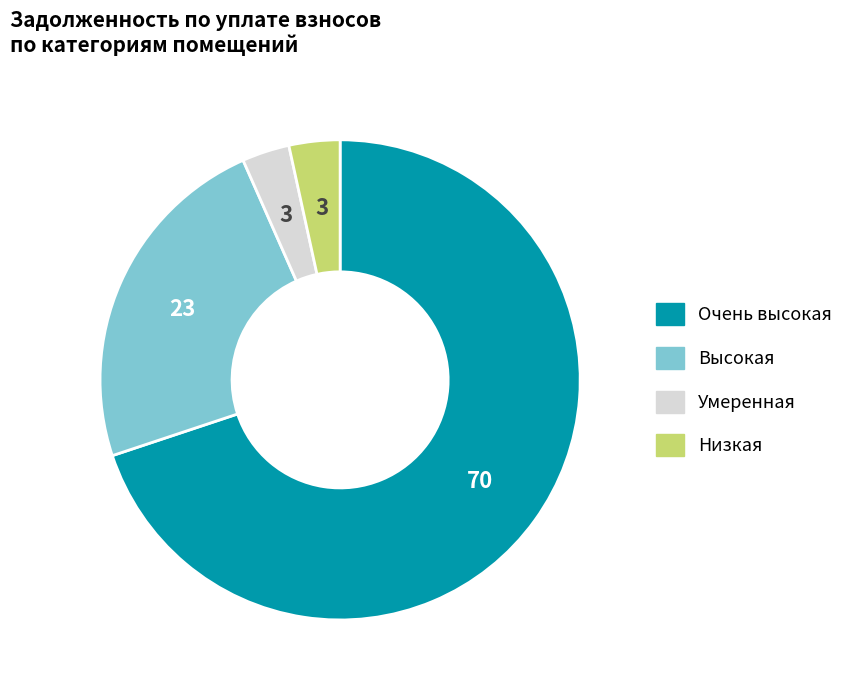

How many segments does this pie chart have?

4